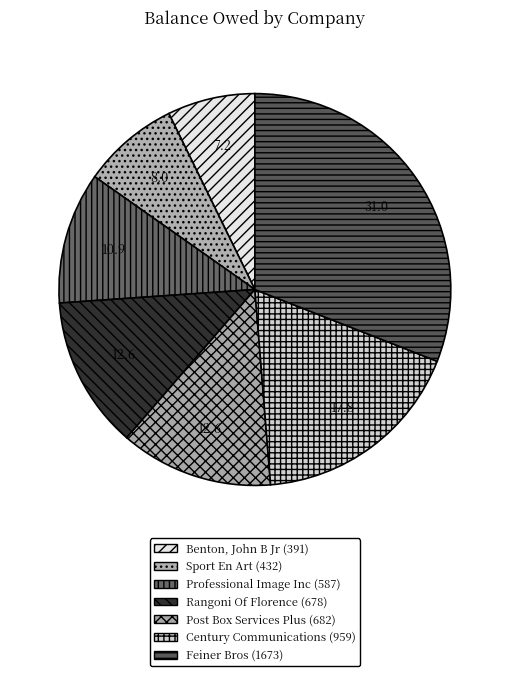

Which category has the biggest portion of the pie?

Feiner Bros